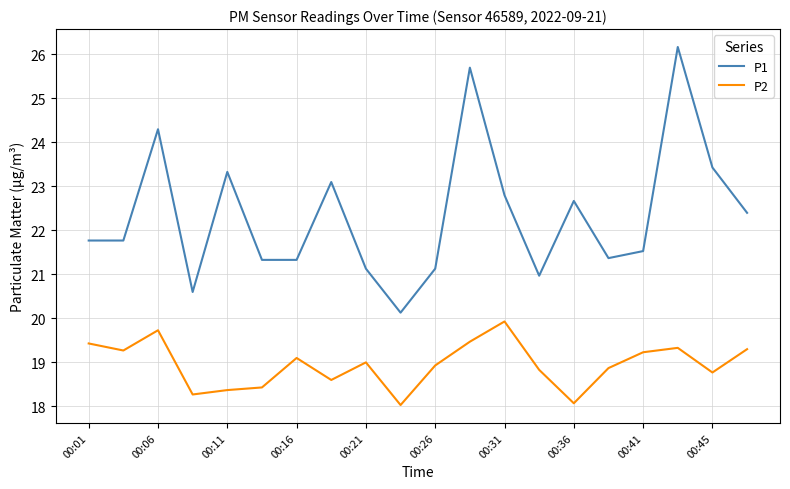

List the series in order of their overall mean, highest first.

P1, P2